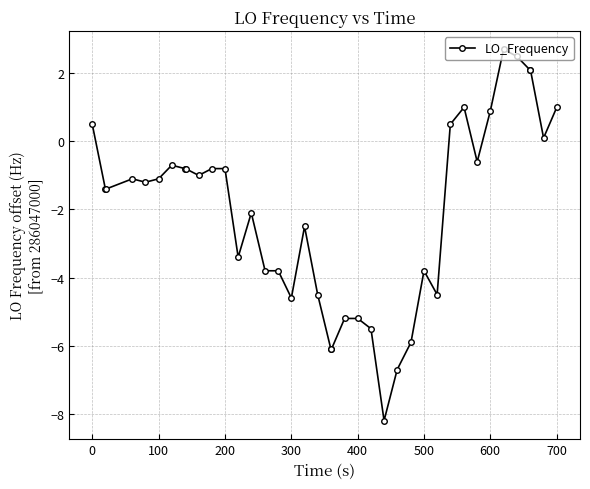

What is the difference between the second highest and minimum values?

10.7